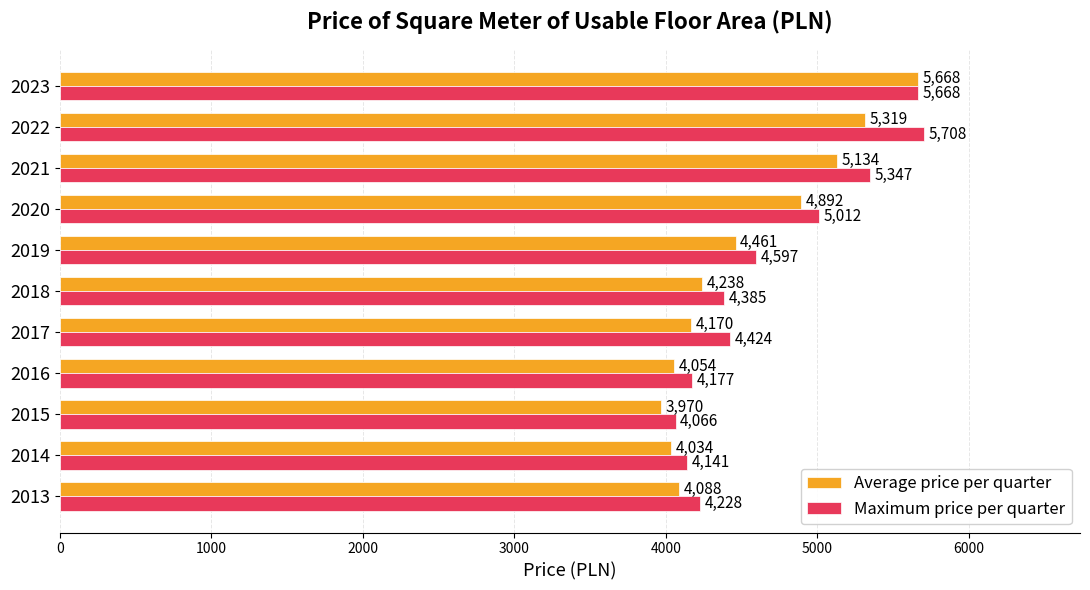

Between 2020 and 2021, which series saw the biggest shift?

Maximum price per quarter